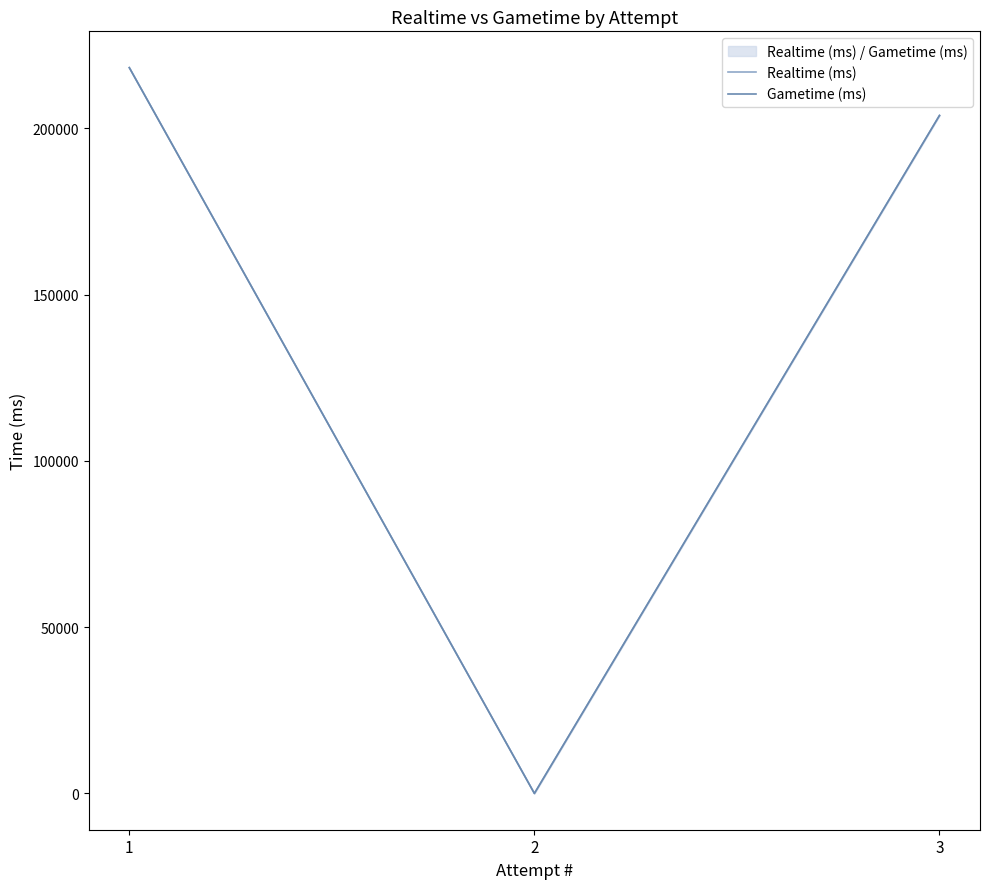

What is the value of the Gametime (ms) point at the 3rd from the left?

218304